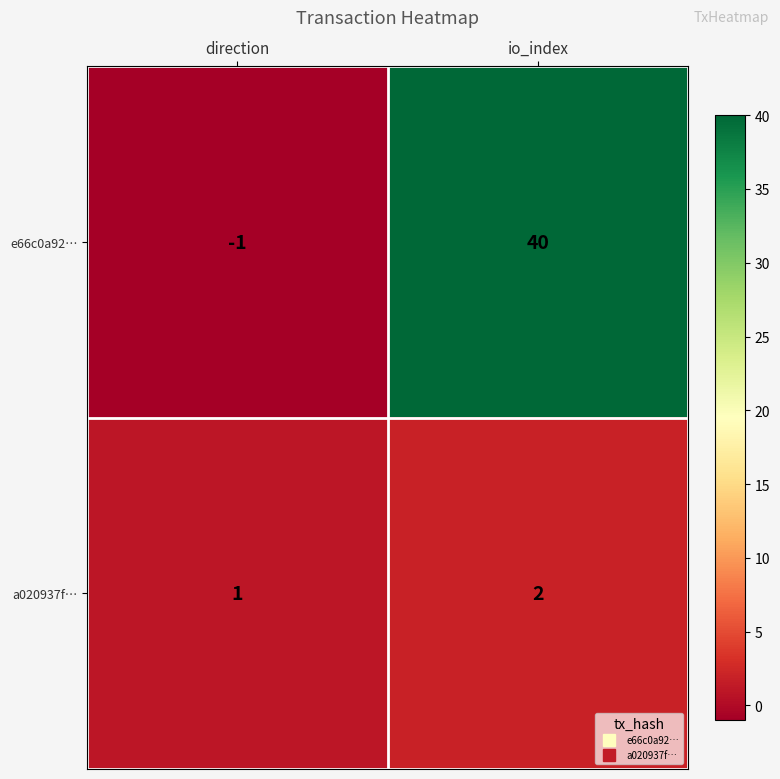

Which series changed the most between direction and io_index?

e66c0a92…